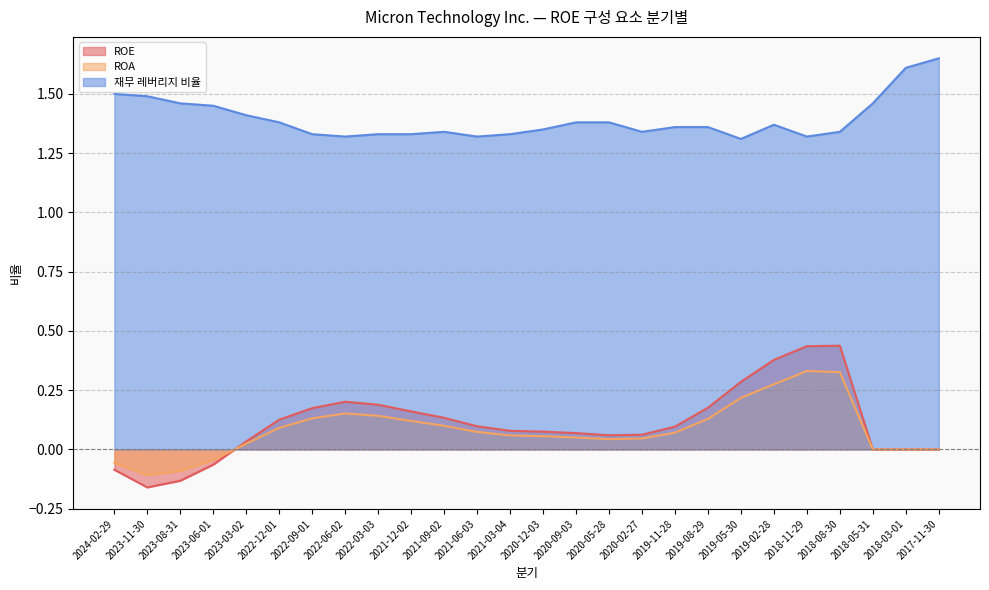

Does the chart have visible grid lines?

Yes